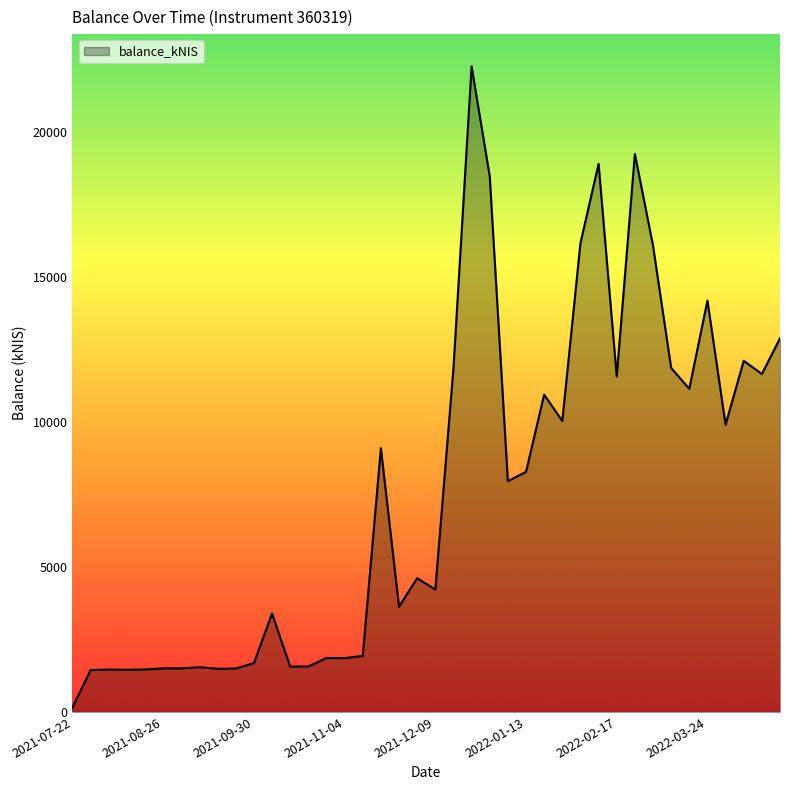

What is the maximum value shown in the chart?

22274.0